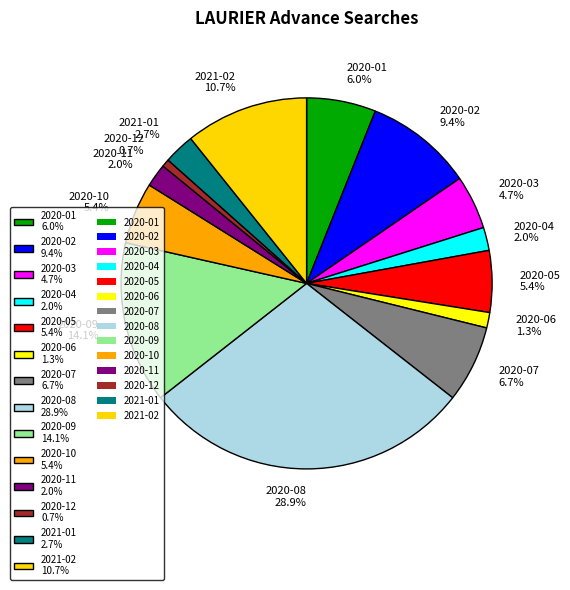

To the nearest percent, what portion does 2020-02 represent?

9%